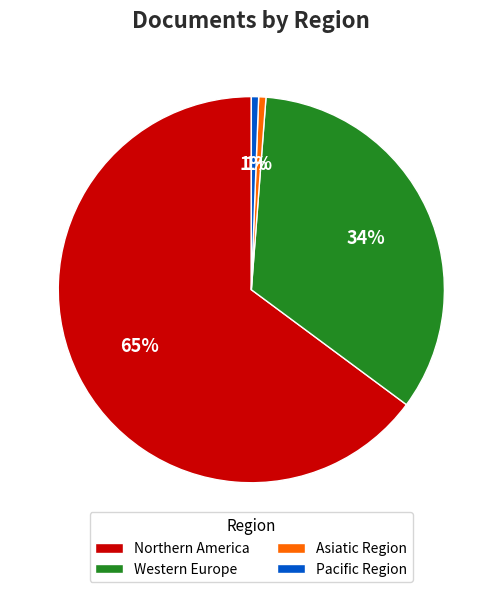

Count the number of slices in the pie.

4